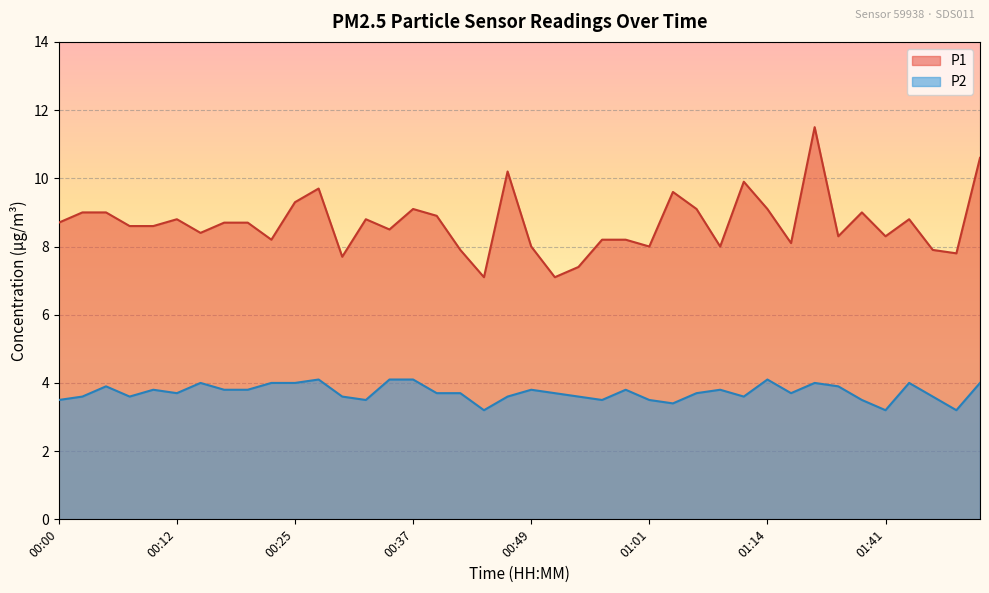

What value does the P1 series have at 00:22?

8.2